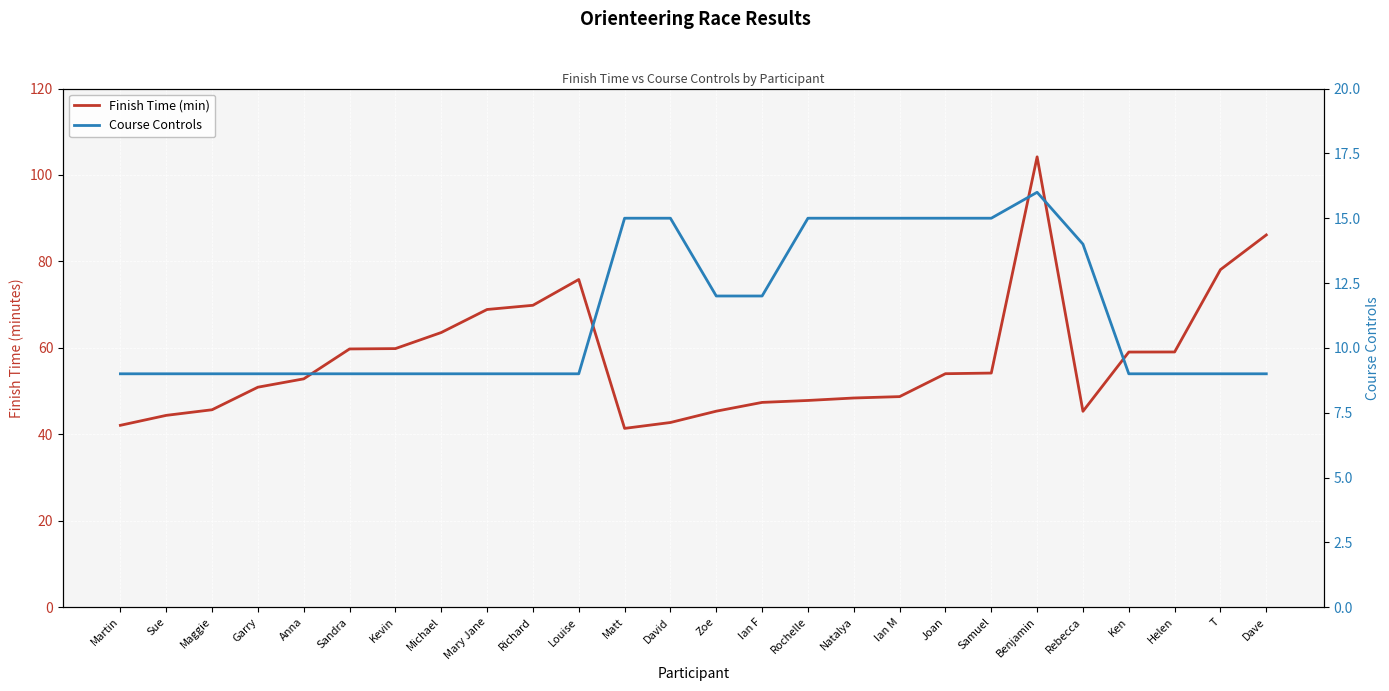

What is the value of the Course Controls point at the 9th from the left?

9.0